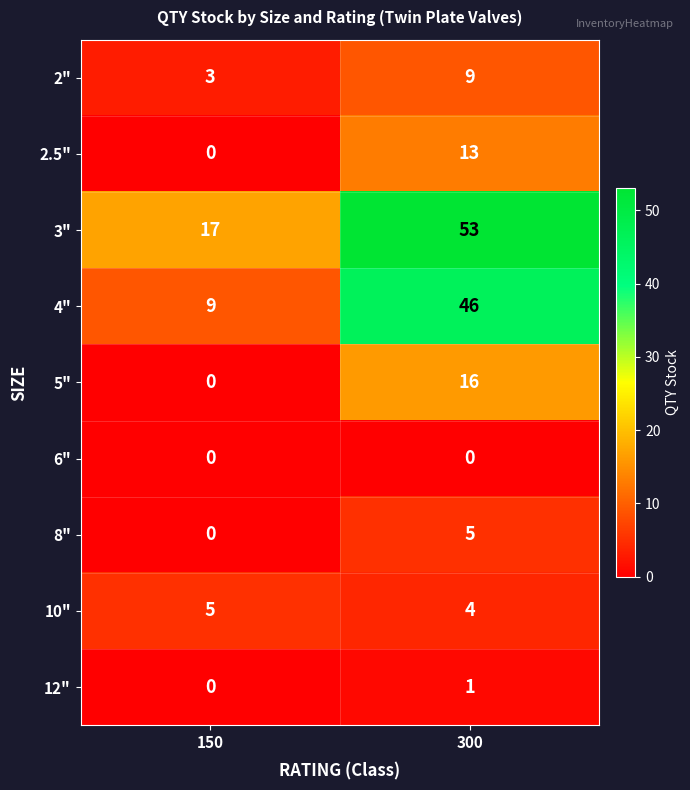

Which series has the widest spread of values?

4"